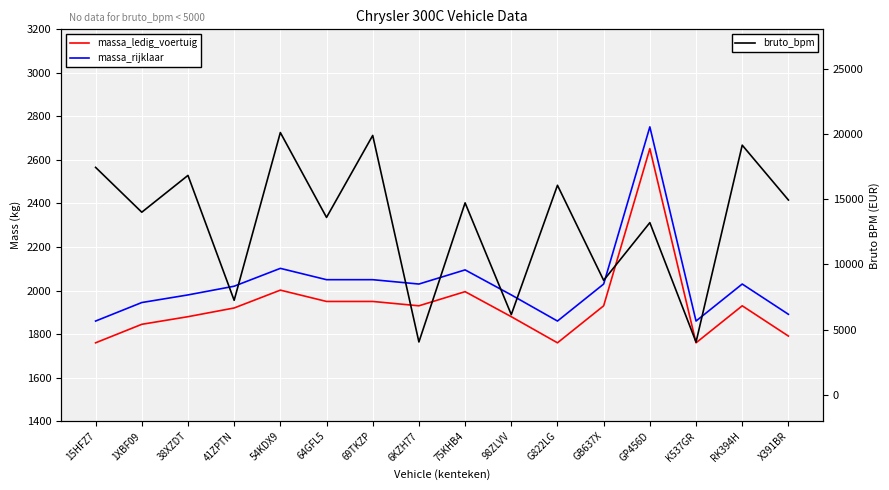

What is the label of the 4th point from the left?

41ZPTN